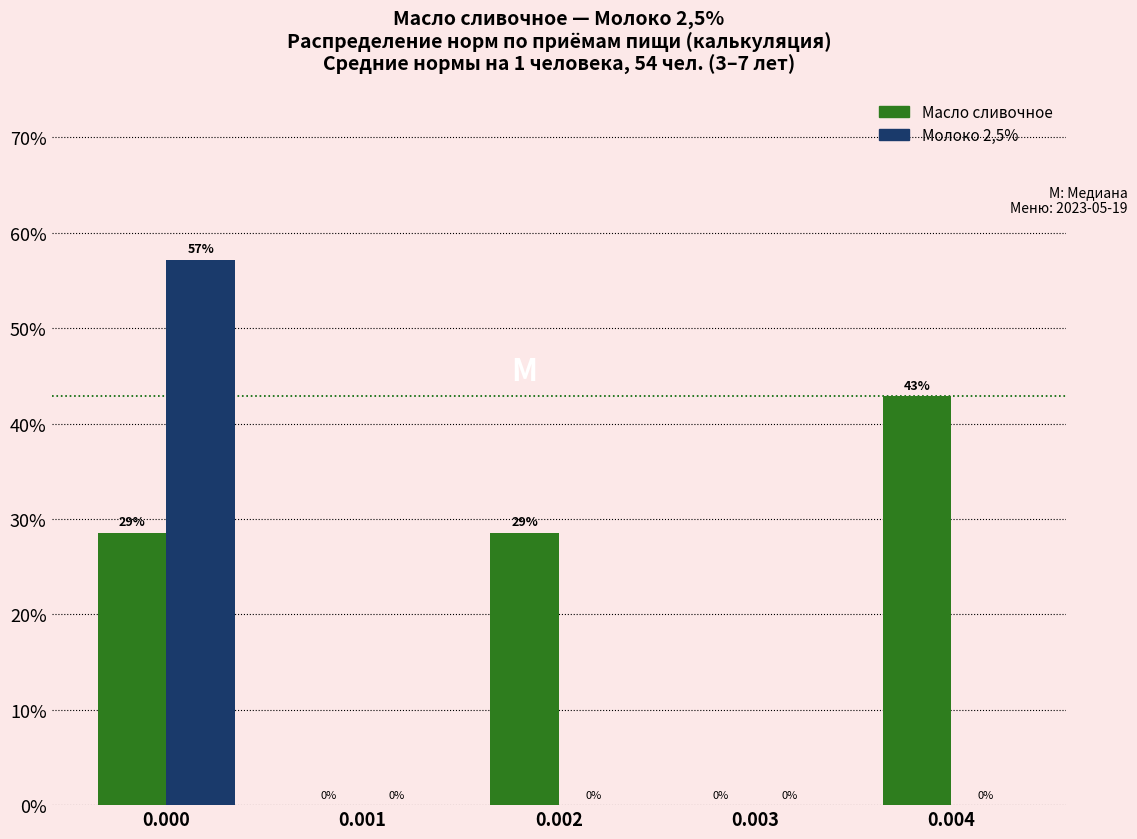

The Масло сливочное series shows 41.1 at 0.002. True or false?

False